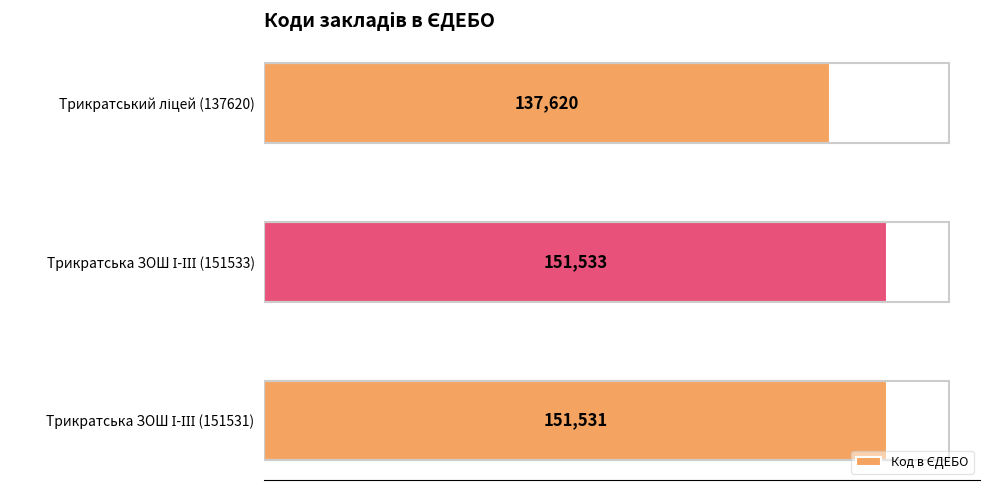

What is the average value?

146895